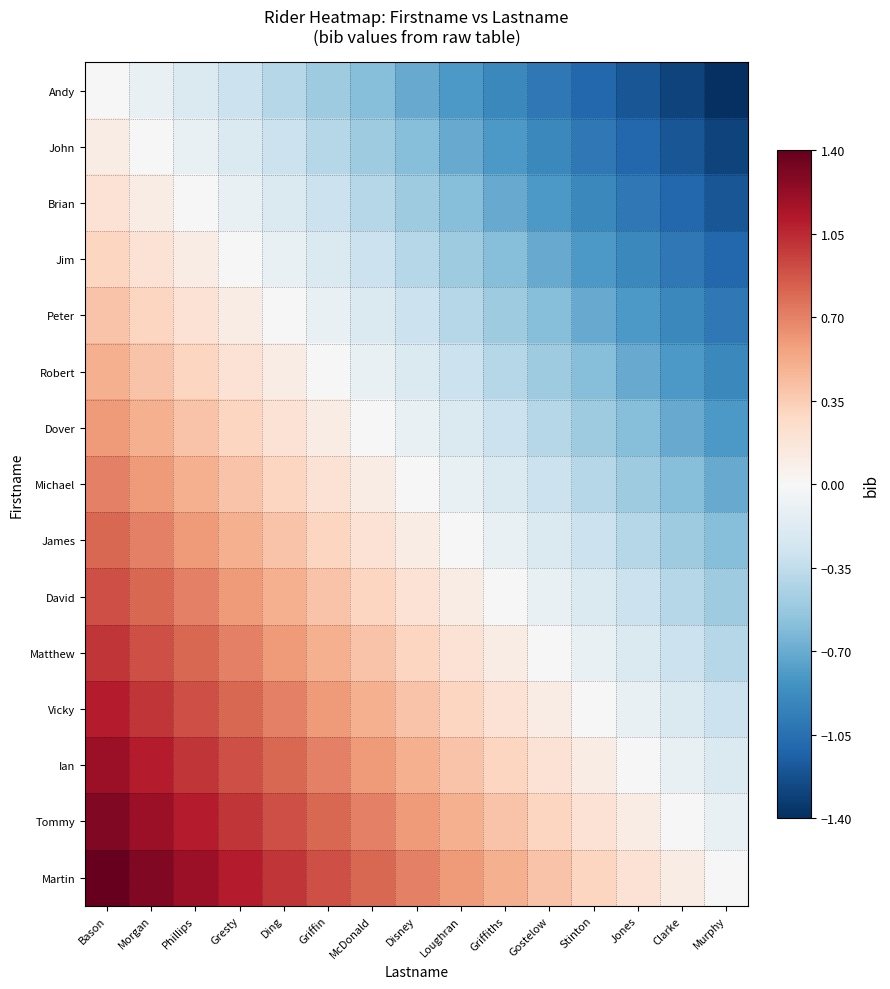

Reading left to right, what are all the values shown in this chart?

Andy: Bason=0.0	Morgan=-0.1	Phillips=-0.2	Gresty=-0.3	Ding=-0.4	Griffin=-0.5	McDonald=-0.6	Disney=-0.7	Loughran=-0.8	Griffiths=-0.9	Gostelow=-1.0	Stinton=-1.1	Jones=-1.2	Clarke=-1.3	Murphy=-1.4
John: Bason=0.1	Morgan=0.0	Phillips=-0.1	Gresty=-0.2	Ding=-0.3	Griffin=-0.4	McDonald=-0.5	Disney=-0.6	Loughran=-0.7	Griffiths=-0.8	Gostelow=-0.9	Stinton=-1.0	Jones=-1.1	Clarke=-1.2	Murphy=-1.3
Brian: Bason=0.2	Morgan=0.1	Phillips=0.0	Gresty=-0.1	Ding=-0.2	Griffin=-0.3	McDonald=-0.4	Disney=-0.5	Loughran=-0.6	Griffiths=-0.7	Gostelow=-0.8	Stinton=-0.9	Jones=-1.0	Clarke=-1.1	Murphy=-1.2
Jim: Bason=0.3	Morgan=0.2	Phillips=0.1	Gresty=0.0	Ding=-0.1	Griffin=-0.2	McDonald=-0.3	Disney=-0.4	Loughran=-0.5	Griffiths=-0.6	Gostelow=-0.7	Stinton=-0.8	Jones=-0.9	Clarke=-1.0	Murphy=-1.1
Peter: Bason=0.4	Morgan=0.3	Phillips=0.2	Gresty=0.1	Ding=0.0	Griffin=-0.1	McDonald=-0.2	Disney=-0.3	Loughran=-0.4	Griffiths=-0.5	Gostelow=-0.6	Stinton=-0.7	Jones=-0.8	Clarke=-0.9	Murphy=-1.0
Robert: Bason=0.5	Morgan=0.4	Phillips=0.3	Gresty=0.2	Ding=0.1	Griffin=0.0	McDonald=-0.1	Disney=-0.2	Loughran=-0.3	Griffiths=-0.4	Gostelow=-0.5	Stinton=-0.6	Jones=-0.7	Clarke=-0.8	Murphy=-0.9
Dover: Bason=0.6	Morgan=0.5	Phillips=0.4	Gresty=0.3	Ding=0.2	Griffin=0.1	McDonald=0.0	Disney=-0.1	Loughran=-0.2	Griffiths=-0.3	Gostelow=-0.4	Stinton=-0.5	Jones=-0.6	Clarke=-0.7	Murphy=-0.8
Michael: Bason=0.7	Morgan=0.6	Phillips=0.5	Gresty=0.4	Ding=0.3	Griffin=0.2	McDonald=0.1	Disney=0.0	Loughran=-0.1	Griffiths=-0.2	Gostelow=-0.3	Stinton=-0.4	Jones=-0.5	Clarke=-0.6	Murphy=-0.7
James: Bason=0.8	Morgan=0.7	Phillips=0.6	Gresty=0.5	Ding=0.4	Griffin=0.3	McDonald=0.2	Disney=0.1	Loughran=0.0	Griffiths=-0.1	Gostelow=-0.2	Stinton=-0.3	Jones=-0.4	Clarke=-0.5	Murphy=-0.6
David: Bason=0.9	Morgan=0.8	Phillips=0.7	Gresty=0.6	Ding=0.5	Griffin=0.4	McDonald=0.3	Disney=0.2	Loughran=0.1	Griffiths=0.0	Gostelow=-0.1	Stinton=-0.2	Jones=-0.3	Clarke=-0.4	Murphy=-0.5
Matthew: Bason=1.0	Morgan=0.9	Phillips=0.8	Gresty=0.7	Ding=0.6	Griffin=0.5	McDonald=0.4	Disney=0.3	Loughran=0.2	Griffiths=0.1	Gostelow=0.0	Stinton=-0.1	Jones=-0.2	Clarke=-0.3	Murphy=-0.4
Vicky: Bason=1.1	Morgan=1.0	Phillips=0.9	Gresty=0.8	Ding=0.7	Griffin=0.6	McDonald=0.5	Disney=0.4	Loughran=0.3	Griffiths=0.2	Gostelow=0.1	Stinton=0.0	Jones=-0.1	Clarke=-0.2	Murphy=-0.3
Ian: Bason=1.2	Morgan=1.1	Phillips=1.0	Gresty=0.9	Ding=0.8	Griffin=0.7	McDonald=0.6	Disney=0.5	Loughran=0.4	Griffiths=0.3	Gostelow=0.2	Stinton=0.1	Jones=0.0	Clarke=-0.1	Murphy=-0.2
Tommy: Bason=1.3	Morgan=1.2	Phillips=1.1	Gresty=1.0	Ding=0.9	Griffin=0.8	McDonald=0.7	Disney=0.6	Loughran=0.5	Griffiths=0.4	Gostelow=0.3	Stinton=0.2	Jones=0.1	Clarke=0.0	Murphy=-0.1
Martin: Bason=1.4	Morgan=1.3	Phillips=1.2	Gresty=1.1	Ding=1.0	Griffin=0.9	McDonald=0.8	Disney=0.7	Loughran=0.6	Griffiths=0.5	Gostelow=0.4	Stinton=0.3	Jones=0.2	Clarke=0.1	Murphy=0.0